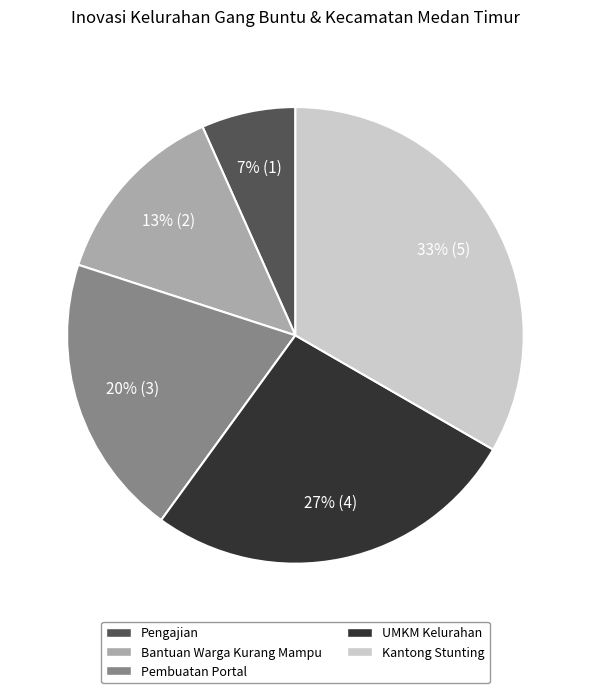

Which category has the smallest portion of the pie?

Pengajian